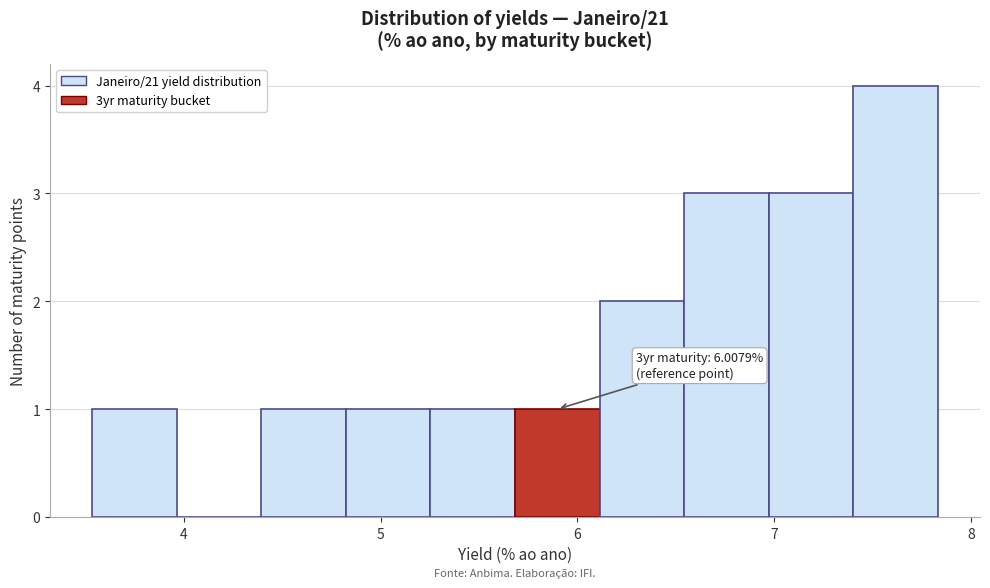

Which range on the x-axis has the tallest bar?

7.4 to 7.8